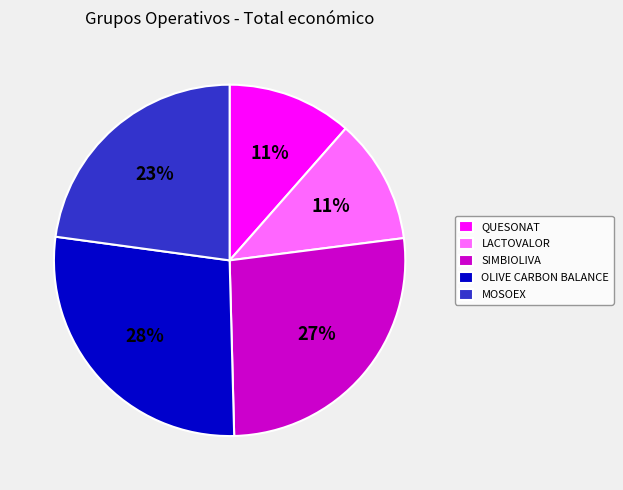

Is the sum of QUESONAT and MOSOEX greater than half?

No